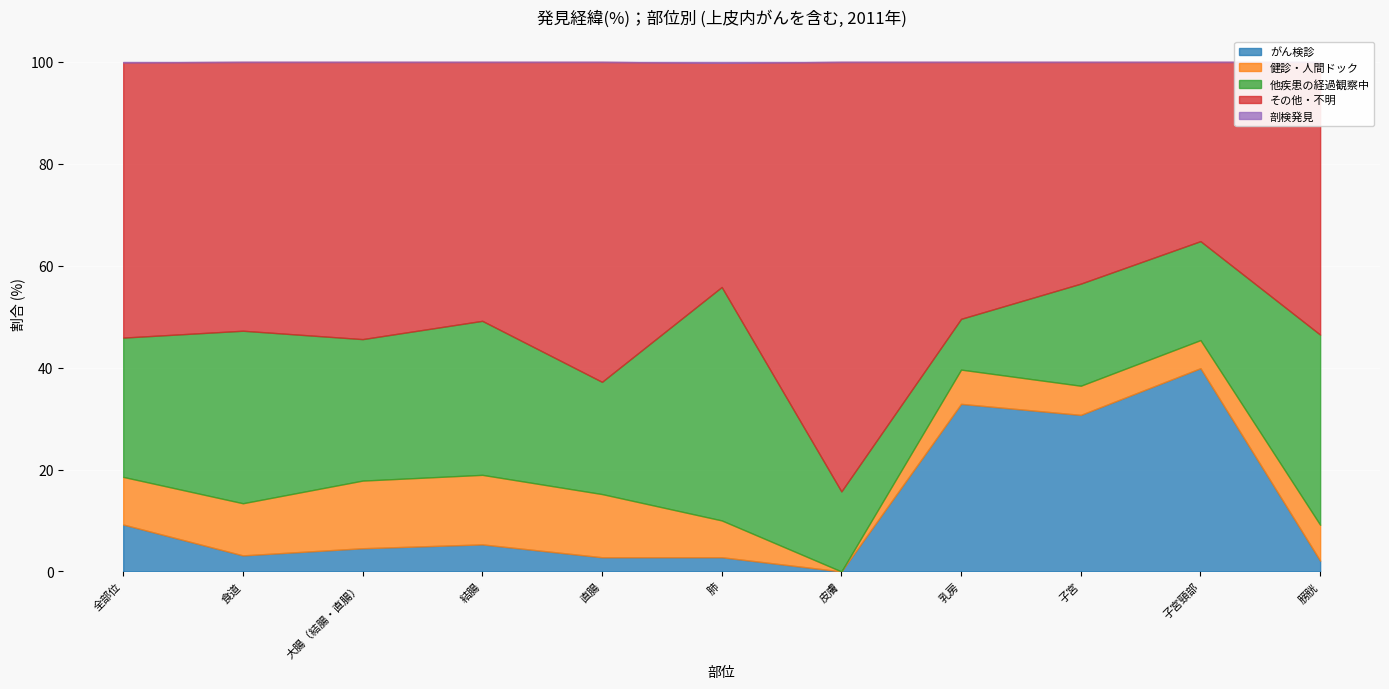

What is the label of the 4th point from the left?

結腸